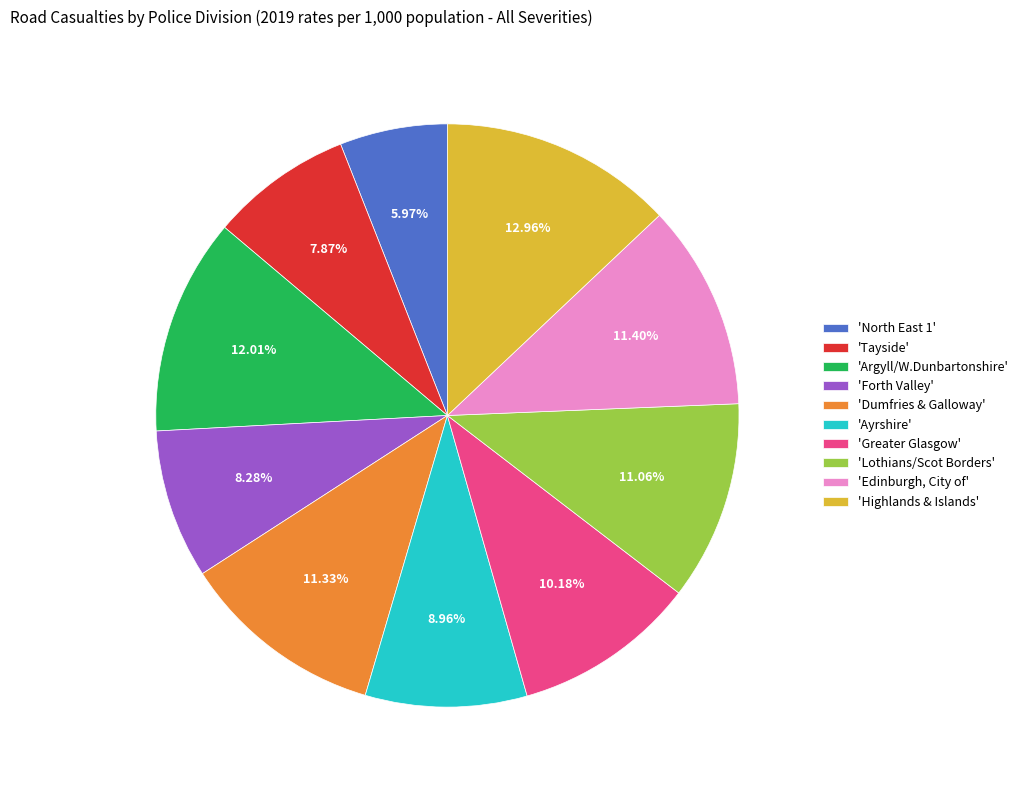

Which category has the biggest portion of the pie?

'Highlands & Islands'